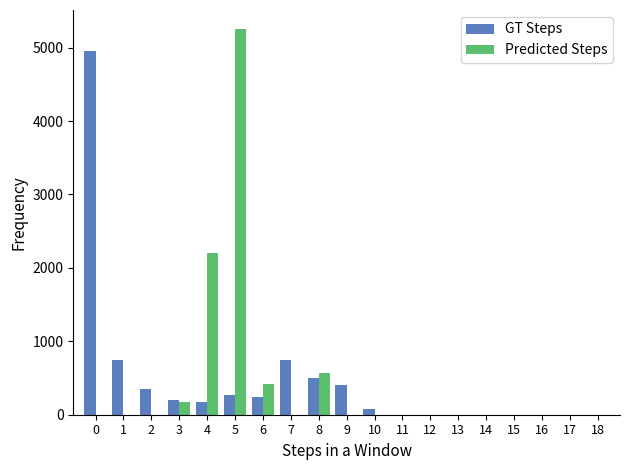

What are all the series names shown in the legend?

GT Steps, Predicted Steps